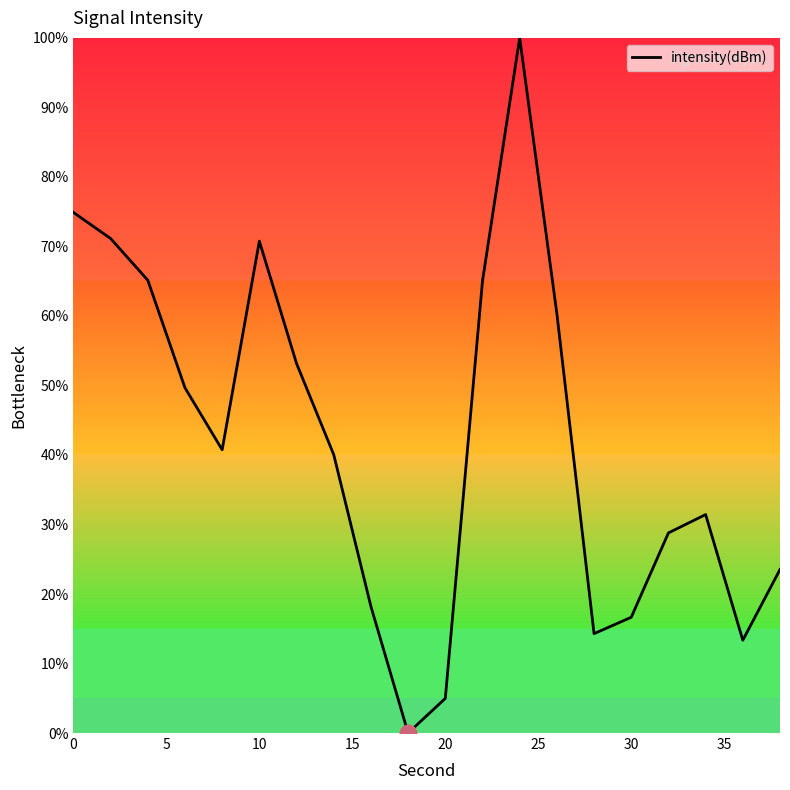

Does the chart have visible grid lines?

No